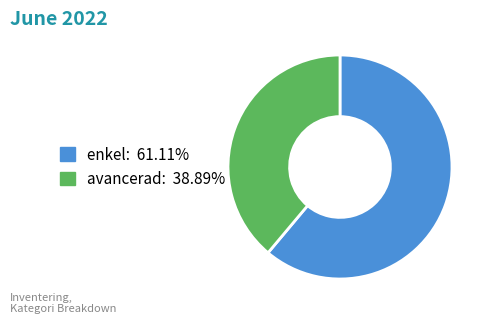

True or false: enkel accounts for 49% of the total.

False